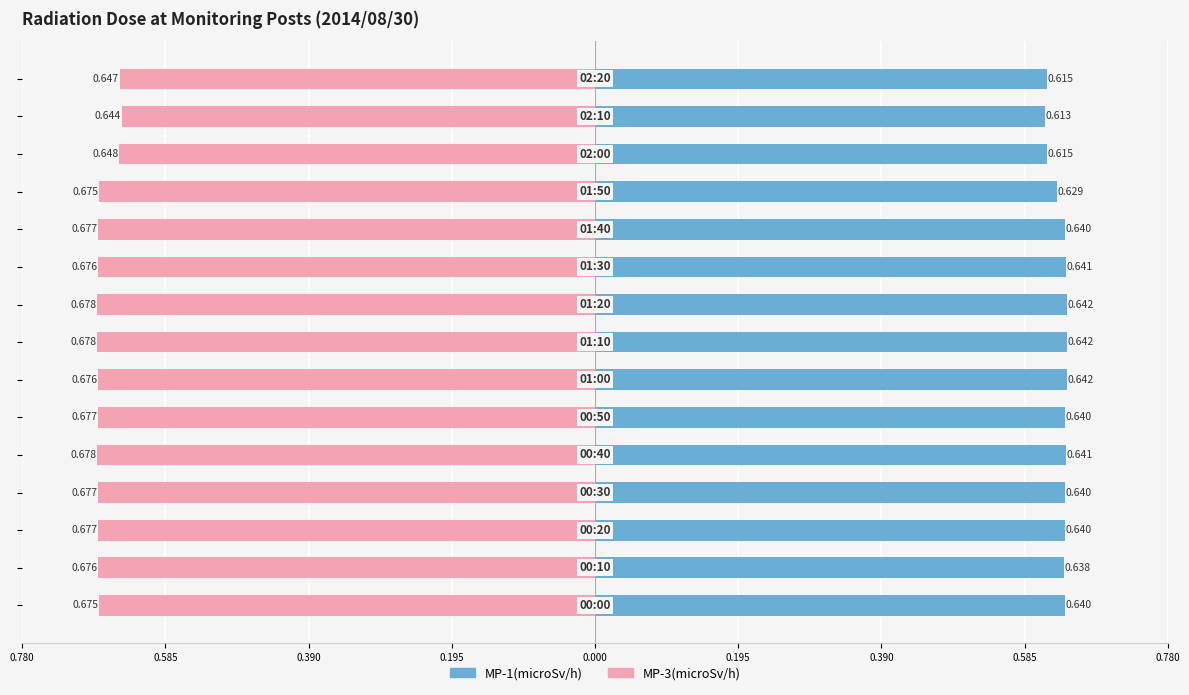

Is the value of MP-3(microSv/h) at 0.000 greater than the value of MP-1(microSv/h) at 0.390?

No